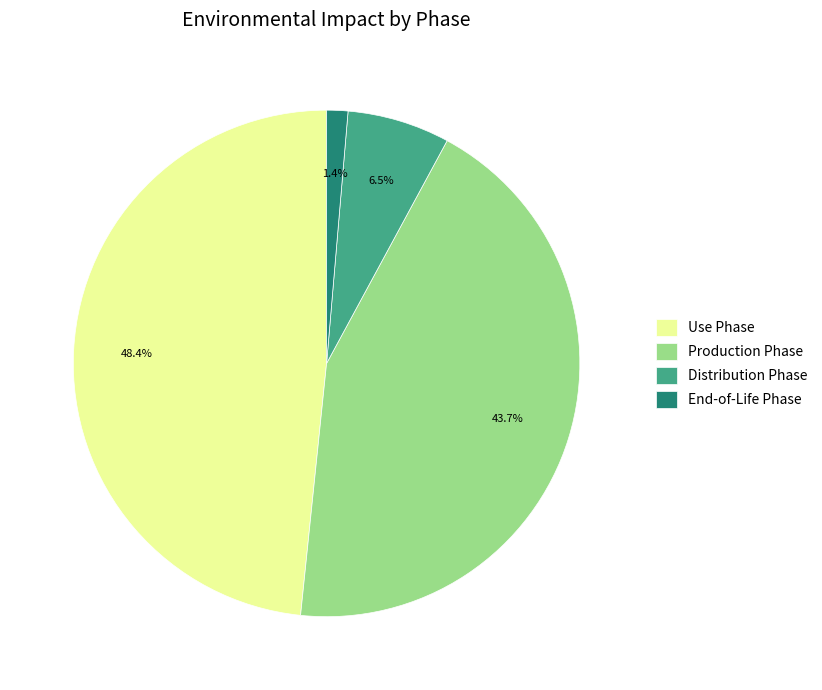

To the nearest percent, what is the average slice percentage?

25%